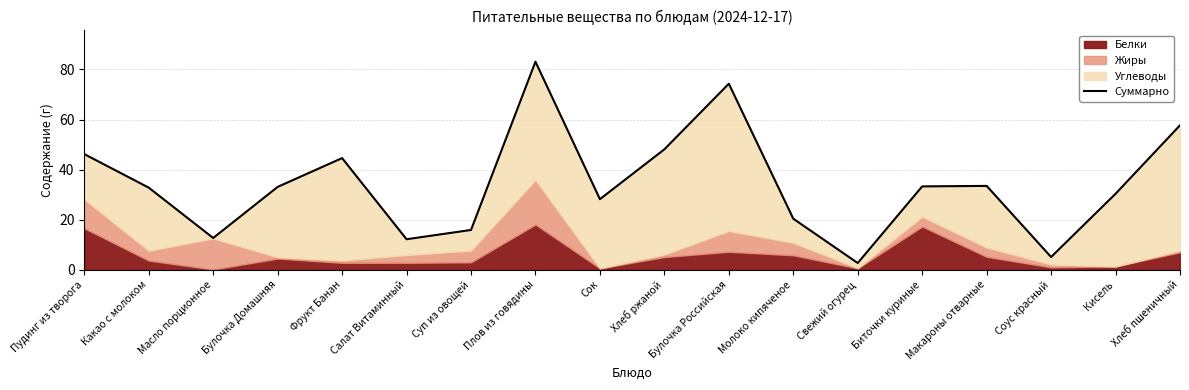

Count the number of values greater than 33.

9